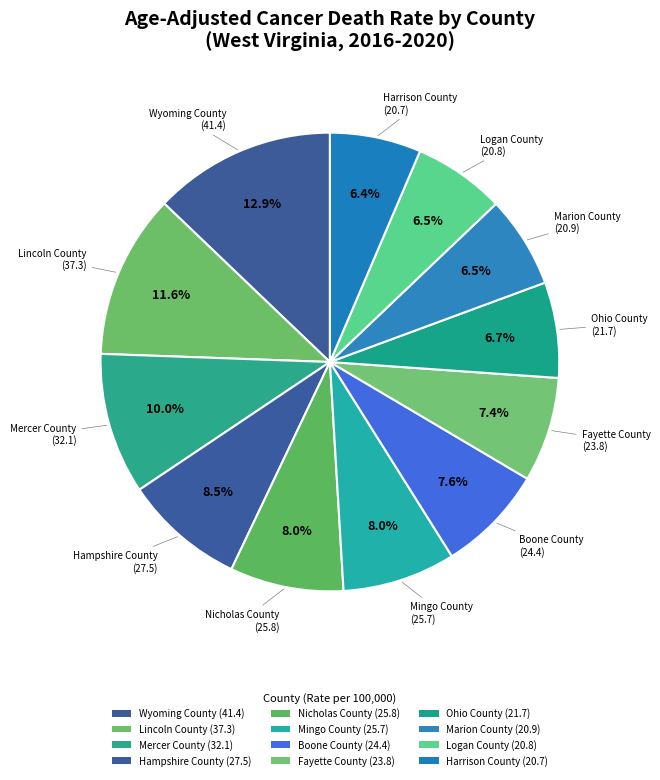

How many segments does this pie chart have?

12